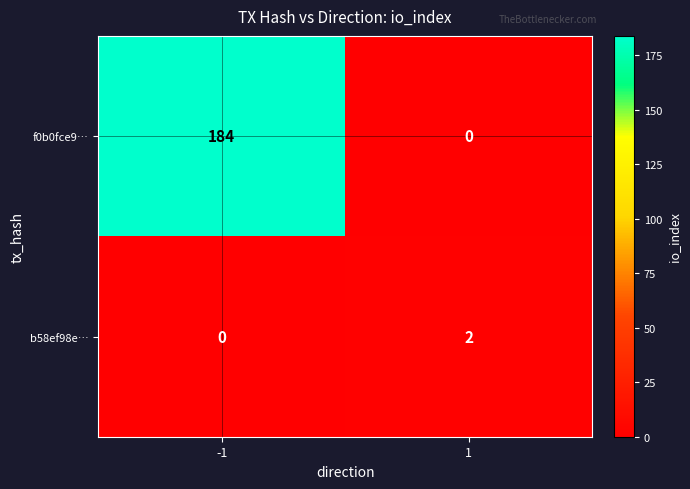

At 1, list the series in order from smallest to largest.

f0b0fce9…, b58ef98e…